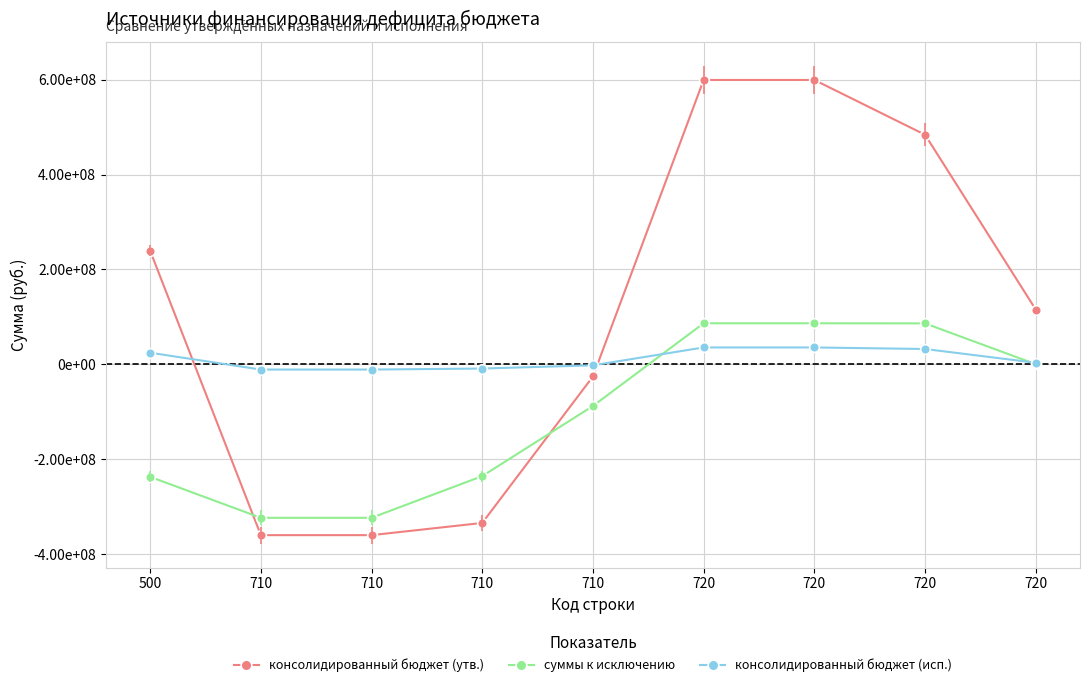

What is the average value of the консолидированный бюджет (утв.) series?

106394492.4